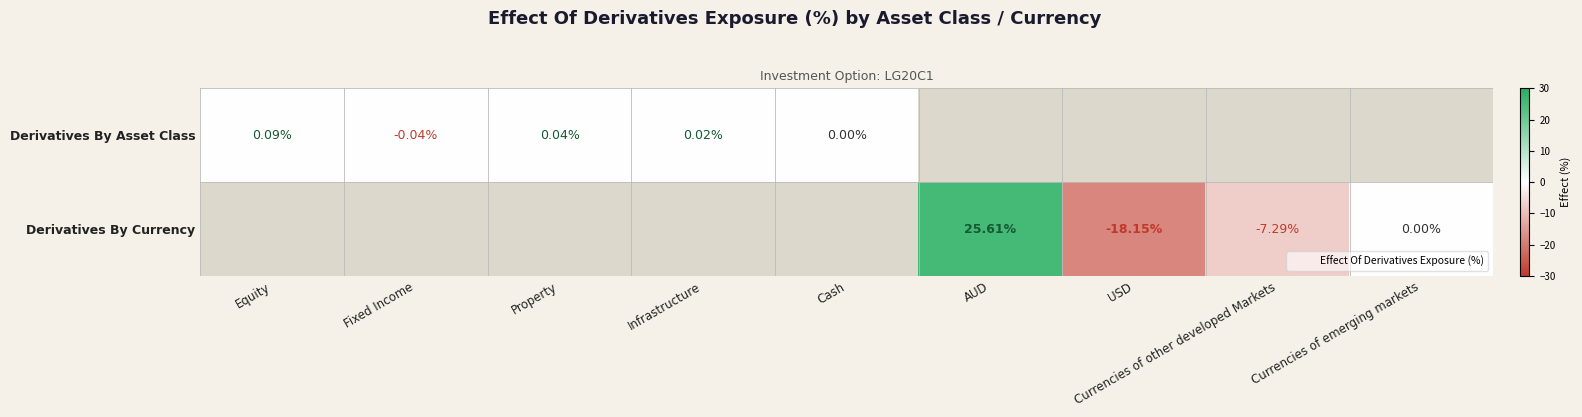

The value of Derivatives By Currency at Currencies of other developed Markets is -1.9. True or false?

False